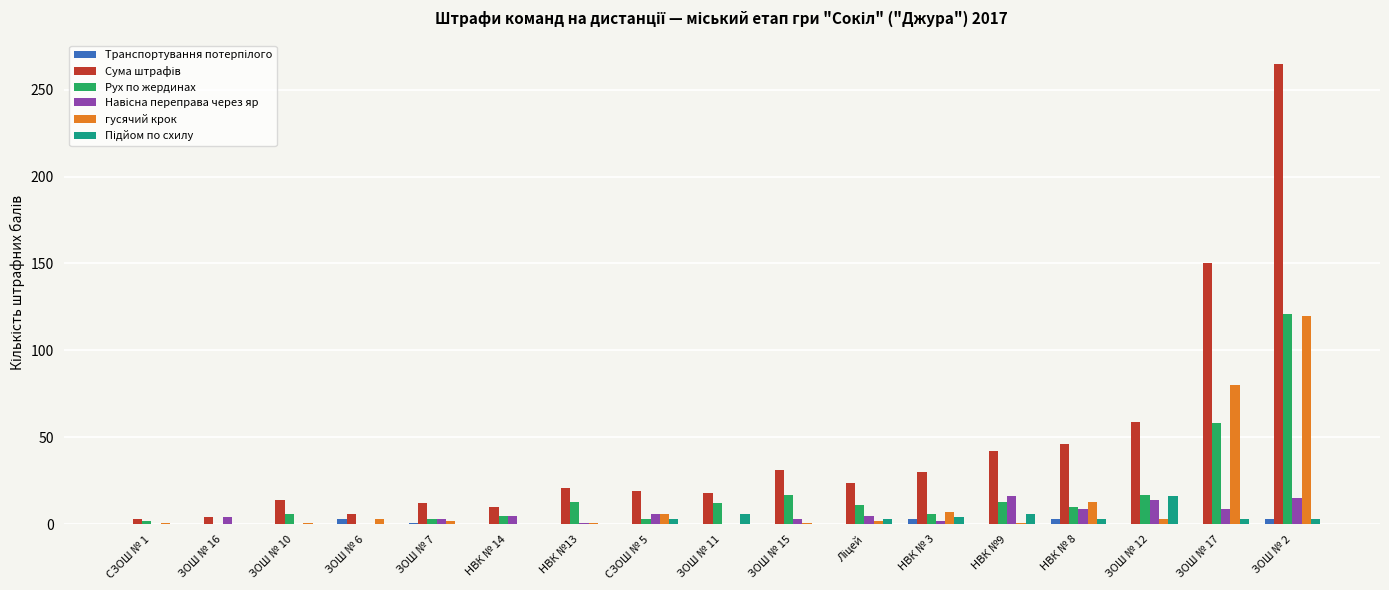

The value of Рух по жердинах at ЗОШ № 17 is 58. True or false?

True